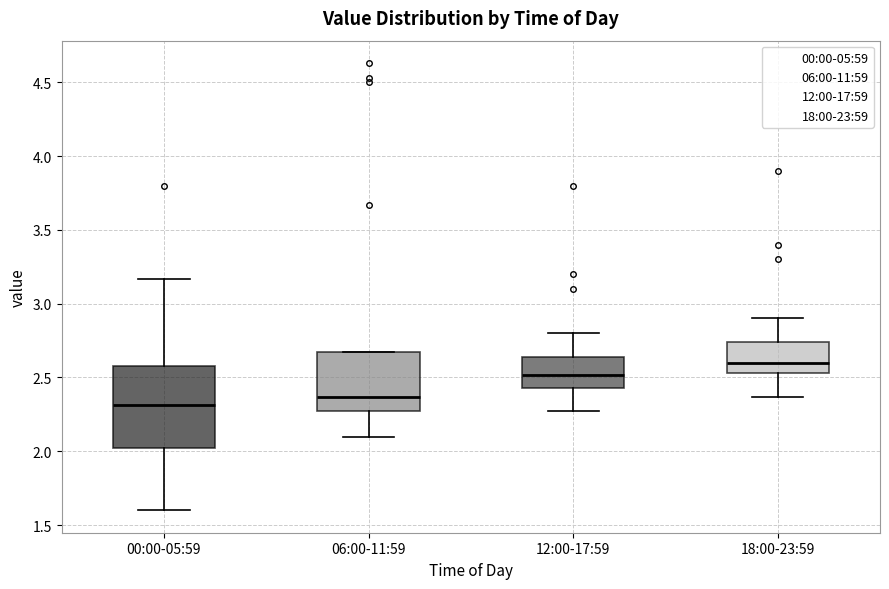

Reading left to right, transcribe this box plot: for each box, give where its median line is, the range the box spans, and where its two whiskers end, as read against the y-axis. The values are not printed on the chart, so give them approximately, as read against the axis.

00:00-05:59: median 2.30, box 2.00 to 2.60, whiskers 1.60 to 3.15
06:00-11:59: median 2.35, box 2.25 to 2.65, whiskers 2.10 to 2.65
12:00-17:59: median 2.50, box 2.45 to 2.65, whiskers 2.25 to 2.80
18:00-23:59: median 2.60, box 2.55 to 2.75, whiskers 2.35 to 2.90